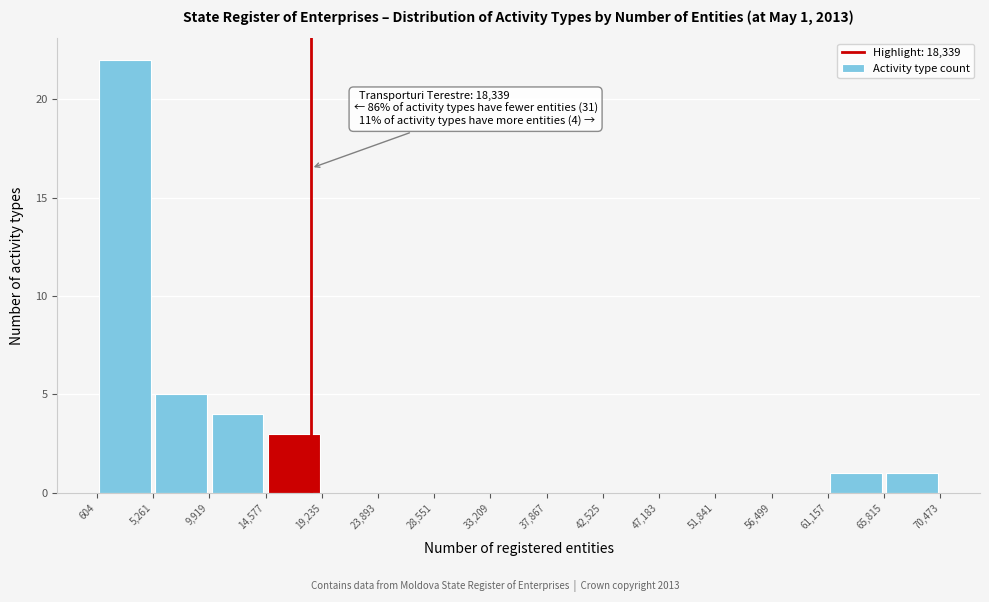

Which range on the x-axis has the tallest bar?

604 to 5,261